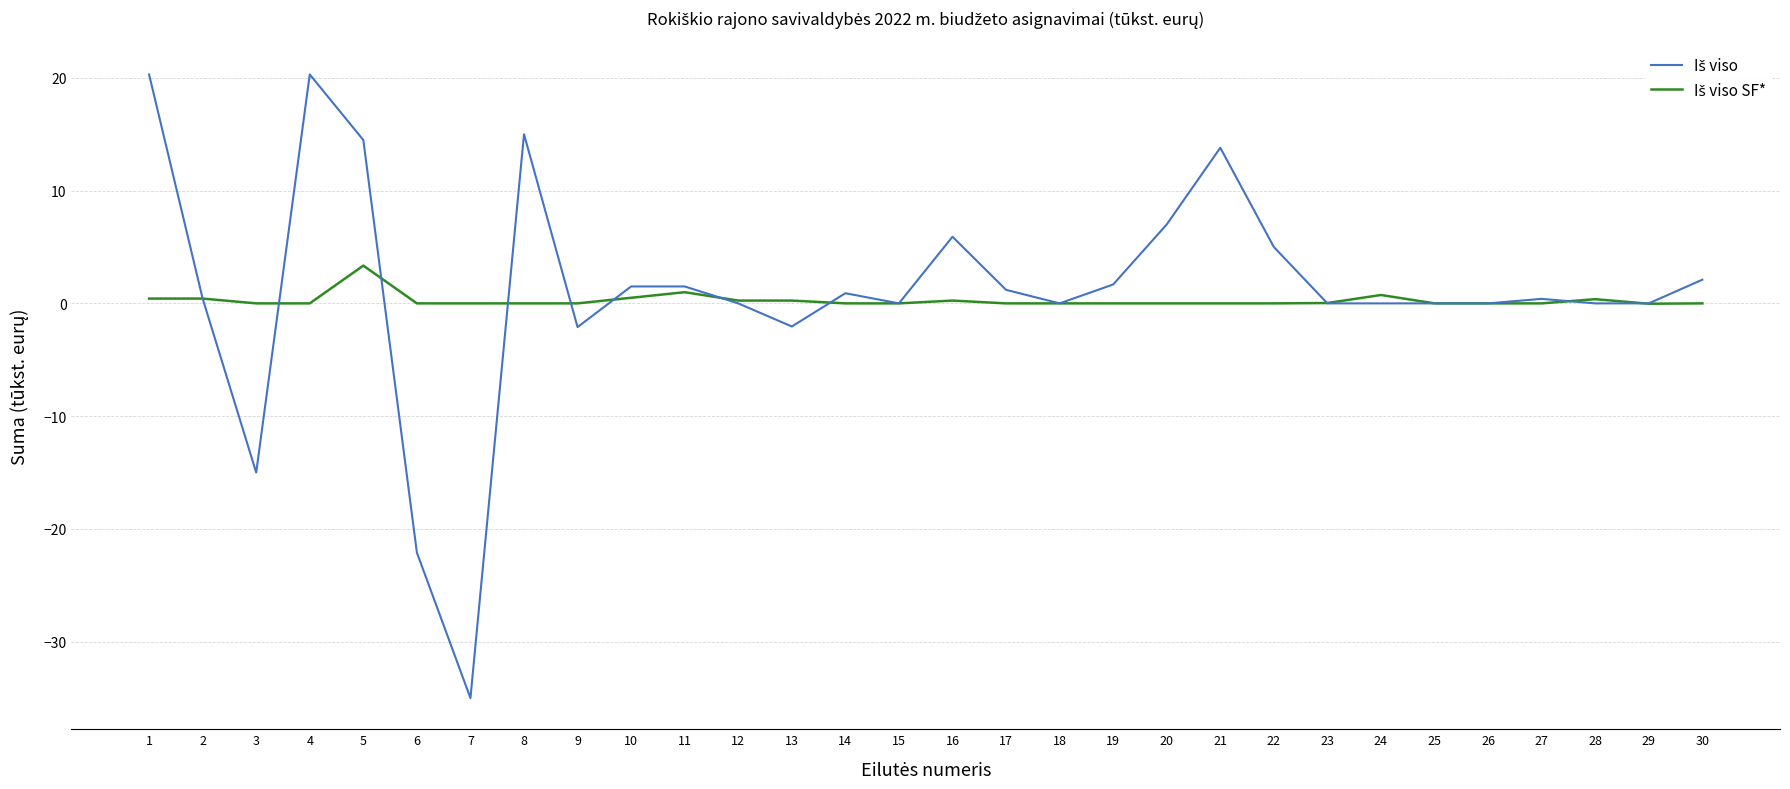

What is the total value across all series at 30?

2.1